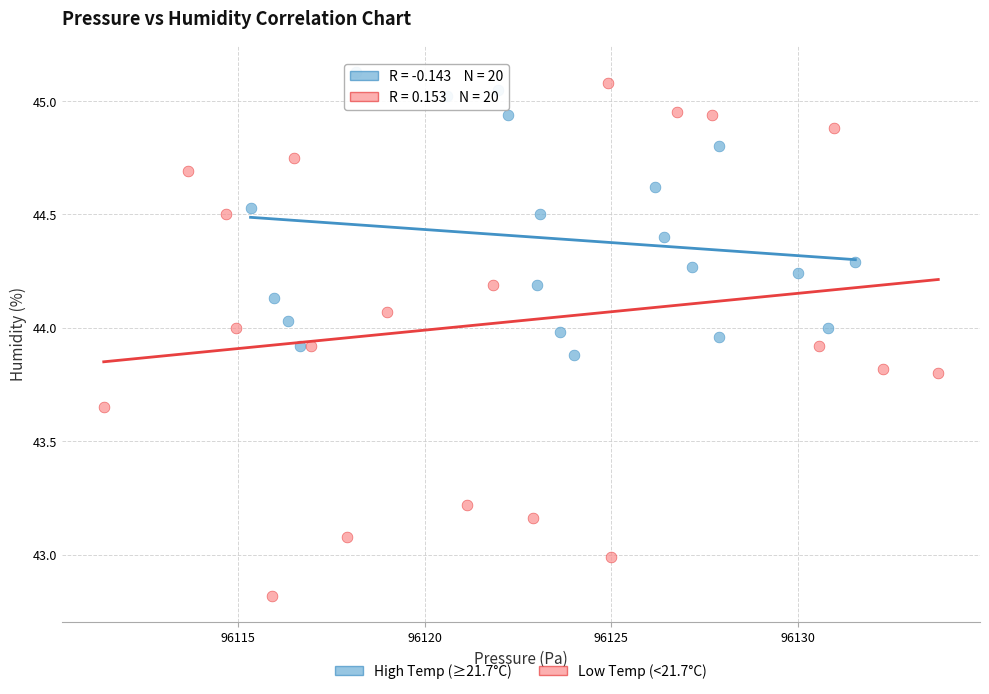

Which series has the largest Y range (max minus min)?

Low Temp (<21.7°C)